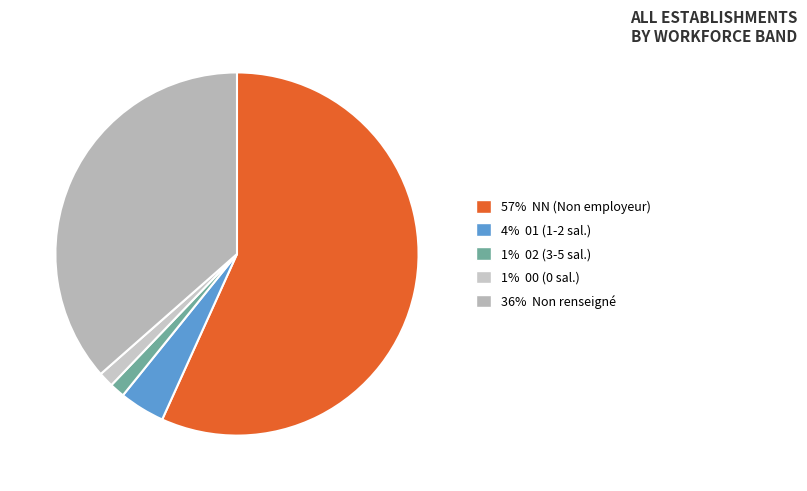

How many segments does this pie chart have?

5